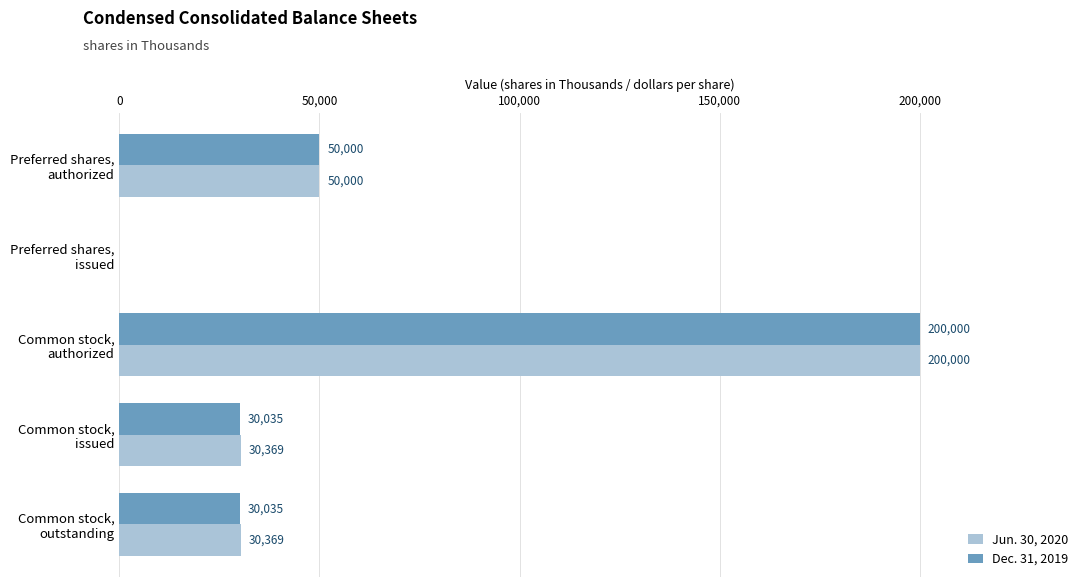

What is the maximum value for Jun. 30, 2020?

200000